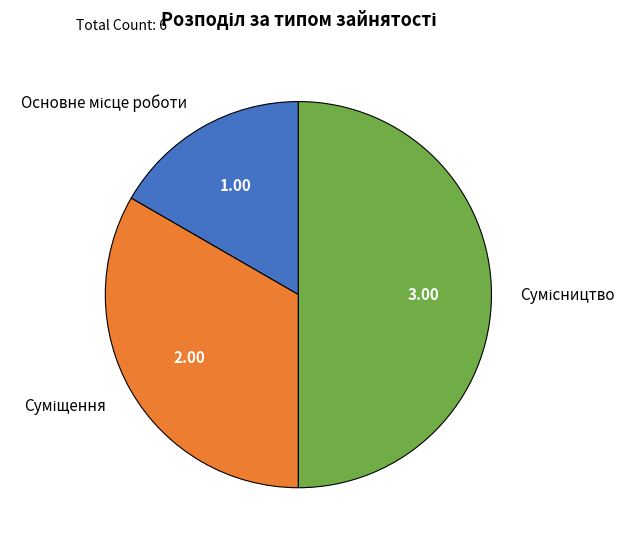

How many segments does this pie chart have?

3